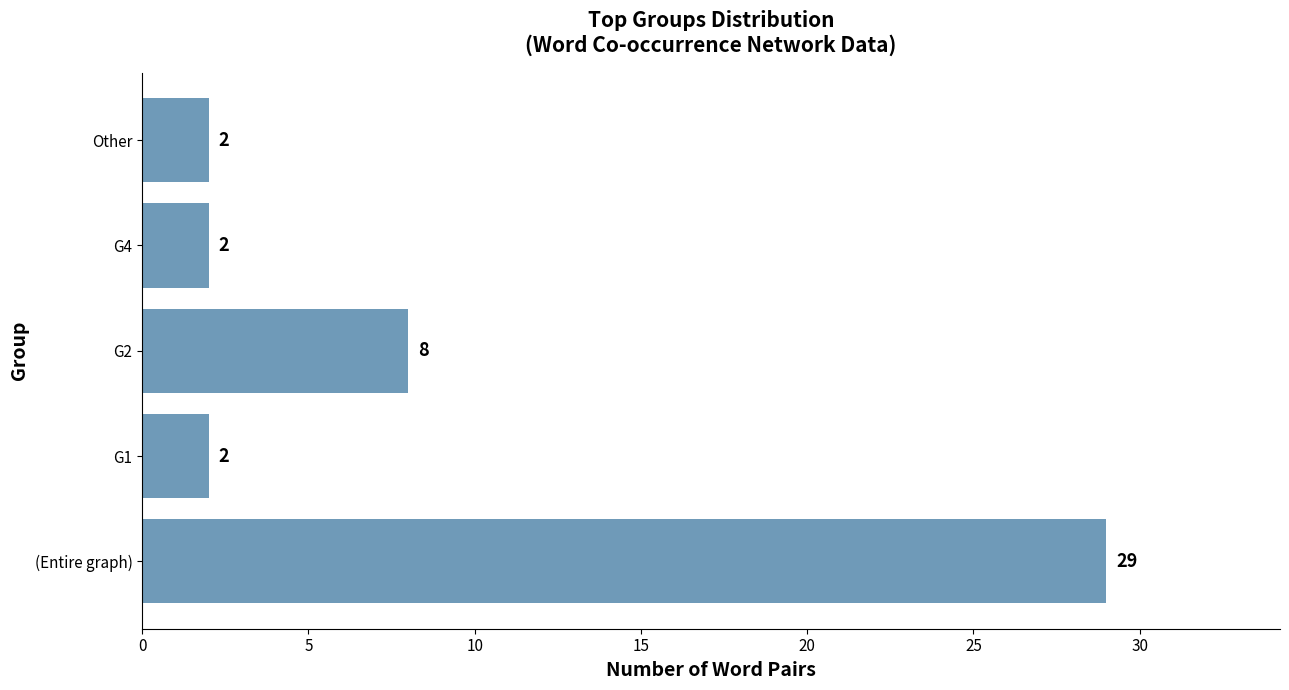

What is the change in value from (Entire graph) to Other?

-27